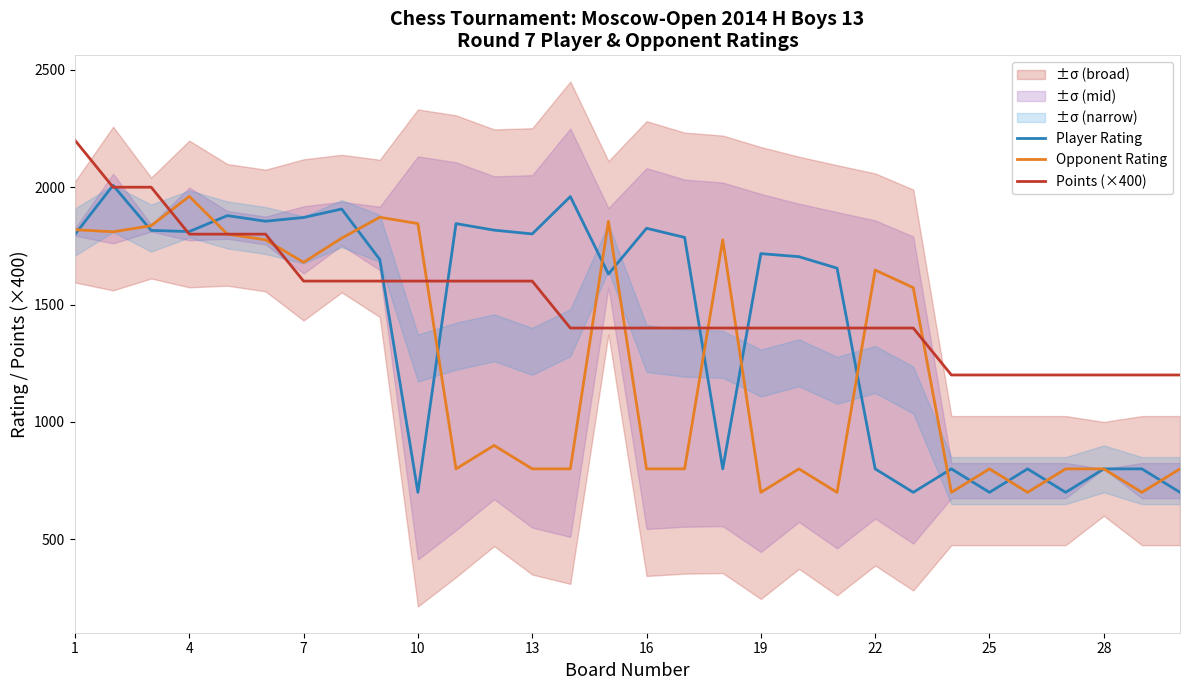

How many lines are shown in the chart?

3